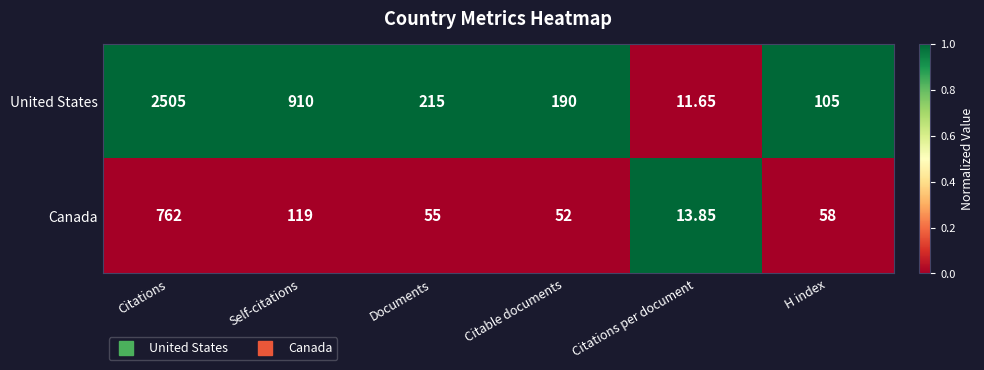

What is the difference between the highest and lowest values at Citable documents?

138.0